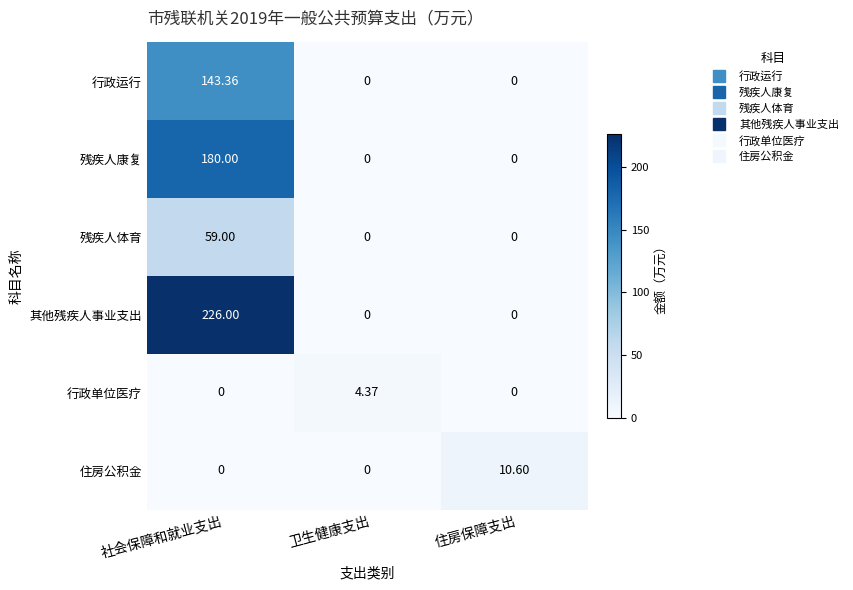

List the series in order of their peak value, highest first.

其他残疾人事业支出, 残疾人康复, 行政运行, 残疾人体育, 住房公积金, 行政单位医疗